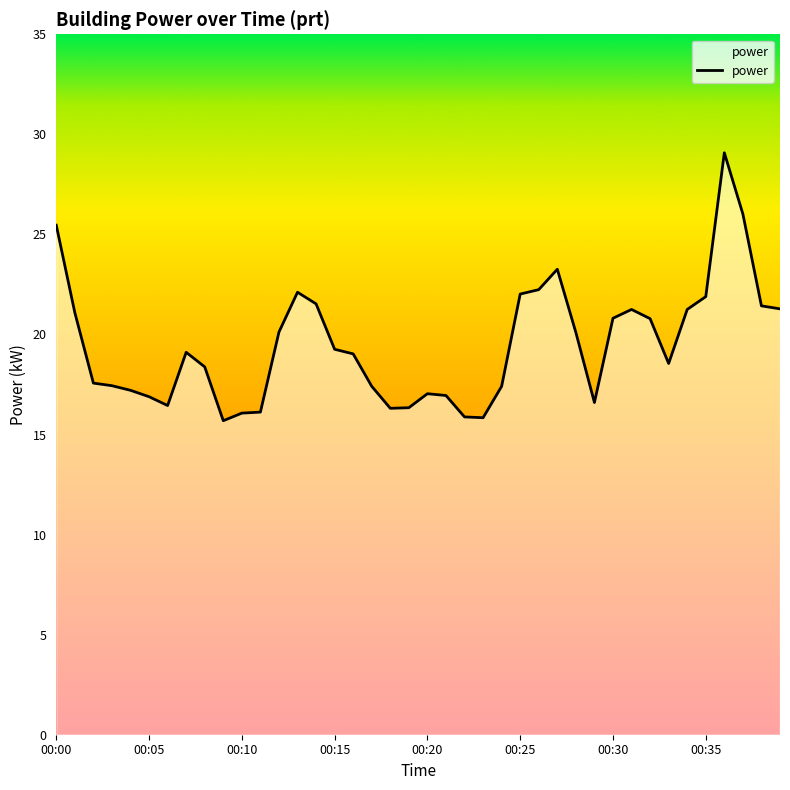

What is the label of the 6th point from the right?

34